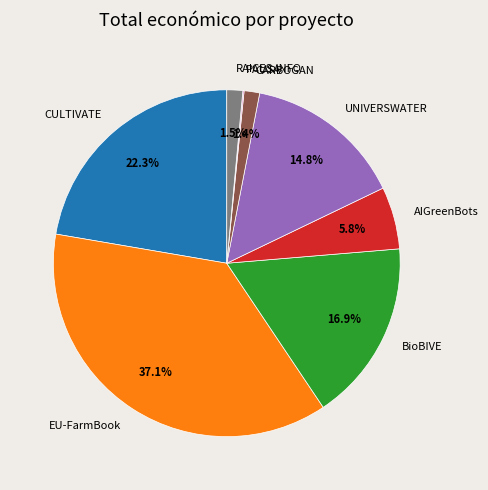

What percentage do AIGreenBots and CULTIVATE together represent?

28.1%